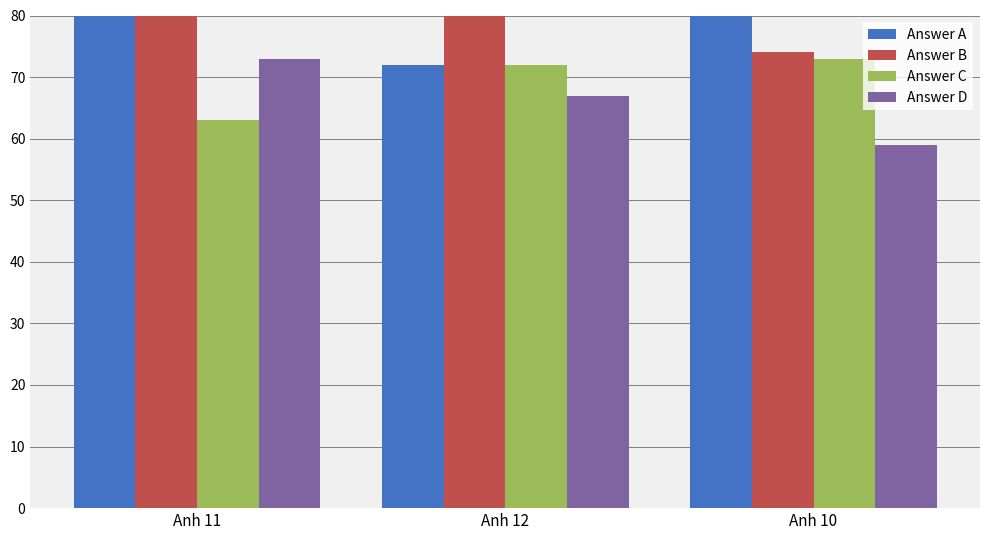

How many bars are there in each group?

4